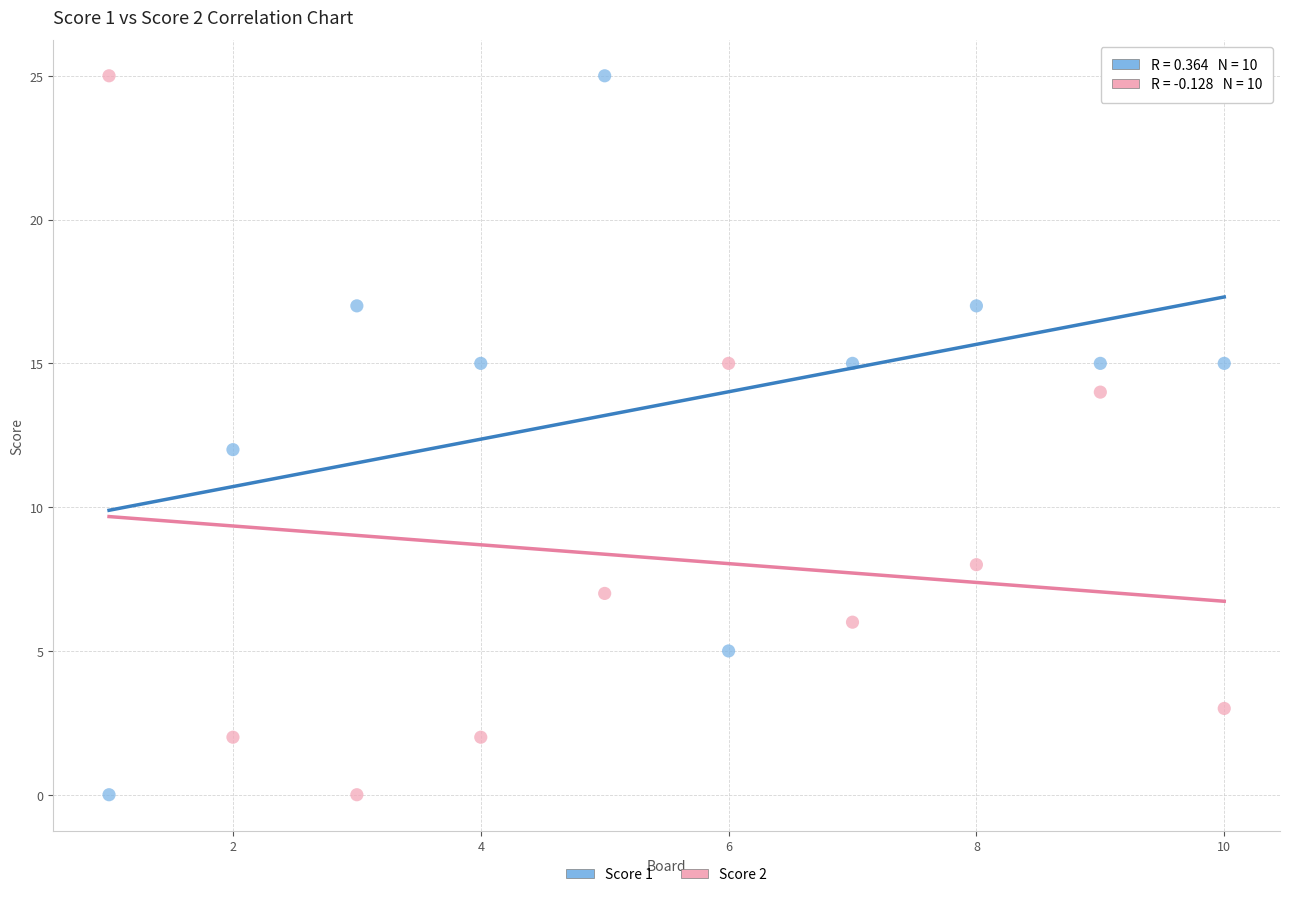

Across all data points, what is the range of X values (max minus min)?

9